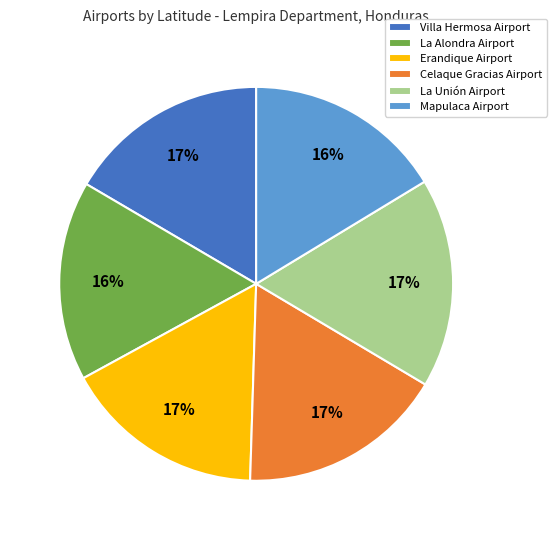

How many slices are in this pie chart?

6